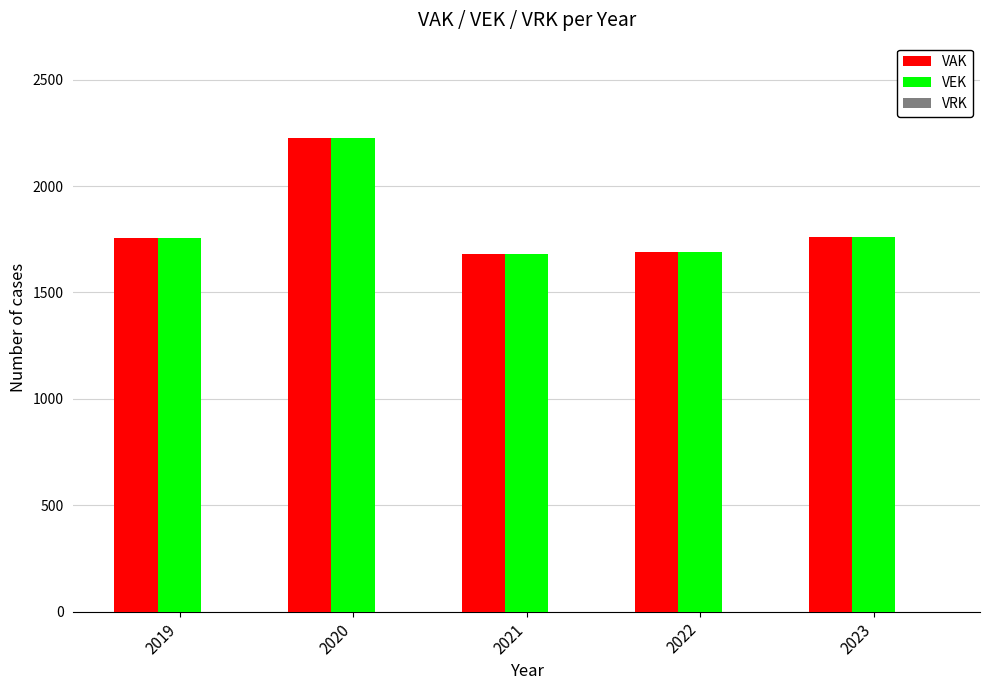

At which category is the sum across all series the highest?

2020